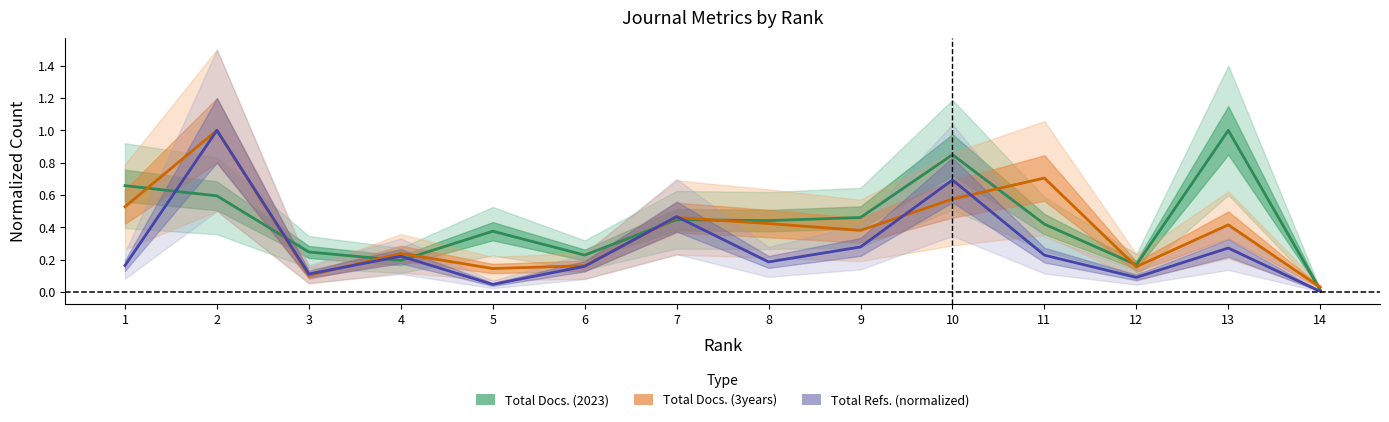

How many data points does each series have?

14